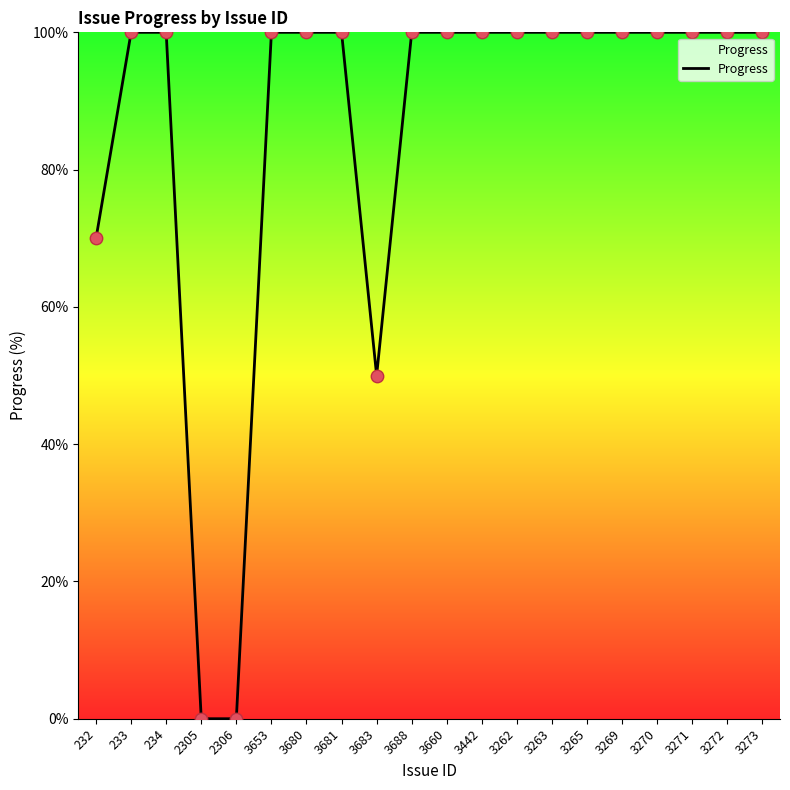

What is the ratio of the value at 3442 to the value at 3269?

1.0